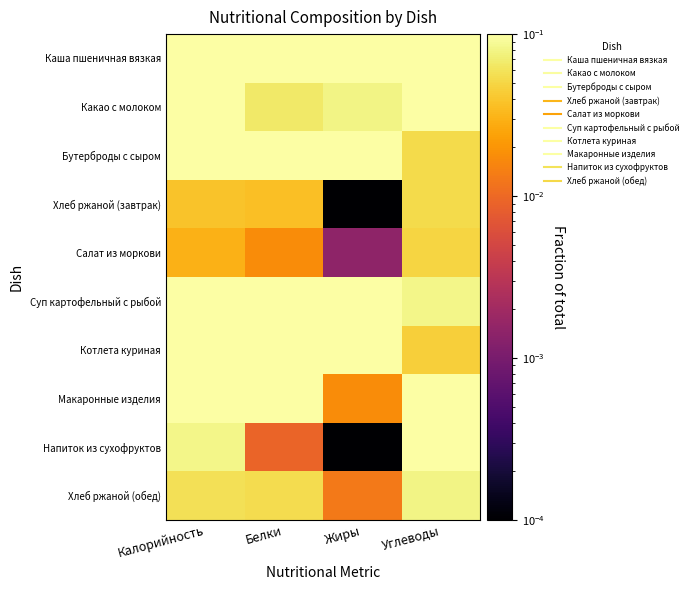

What is the spread (max minus min) of values at Калорийность?

0.2